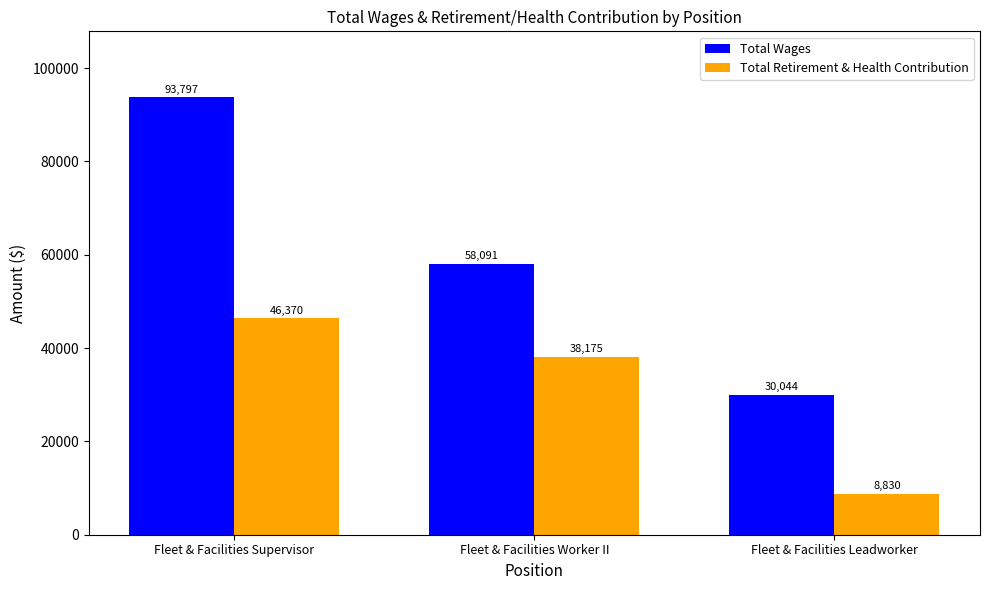

Is it true that Total Wages equals 46530 at Fleet & Facilities Leadworker?

False